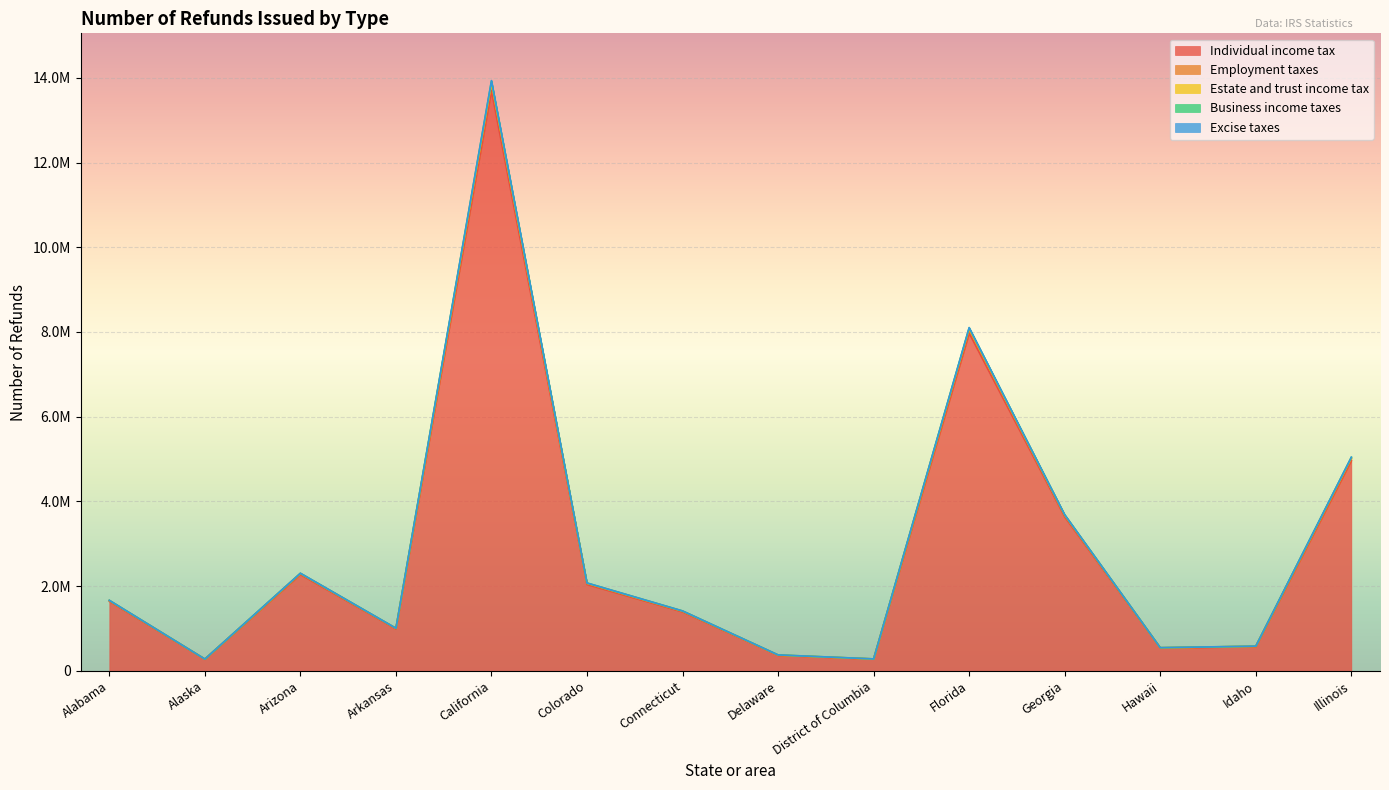

What is the label of the 12th point from the left?

Hawaii